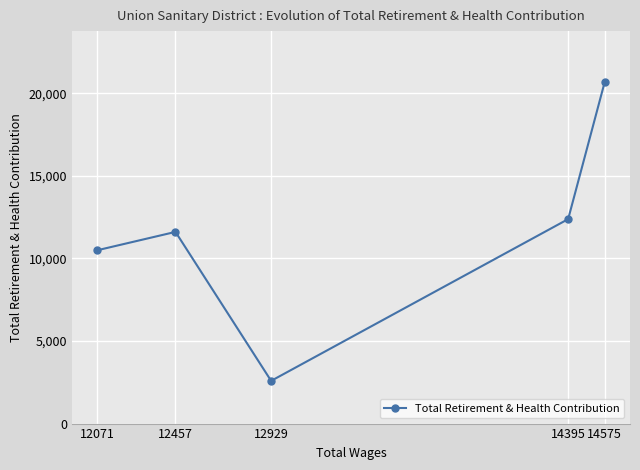

The chart shows a value of 12385 at 14395. True or false?

True